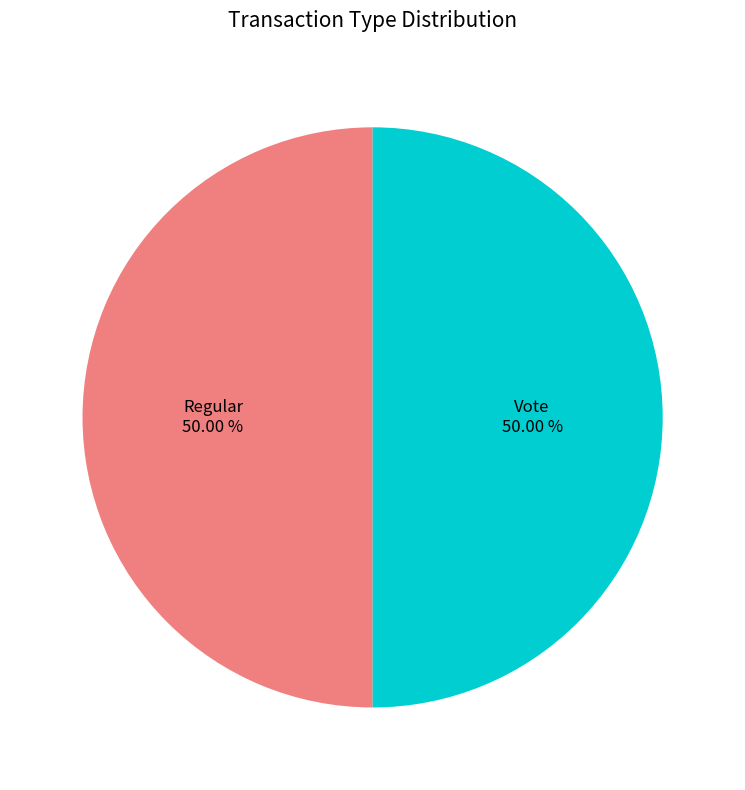

True or false: Vote accounts for 42% of the total.

False